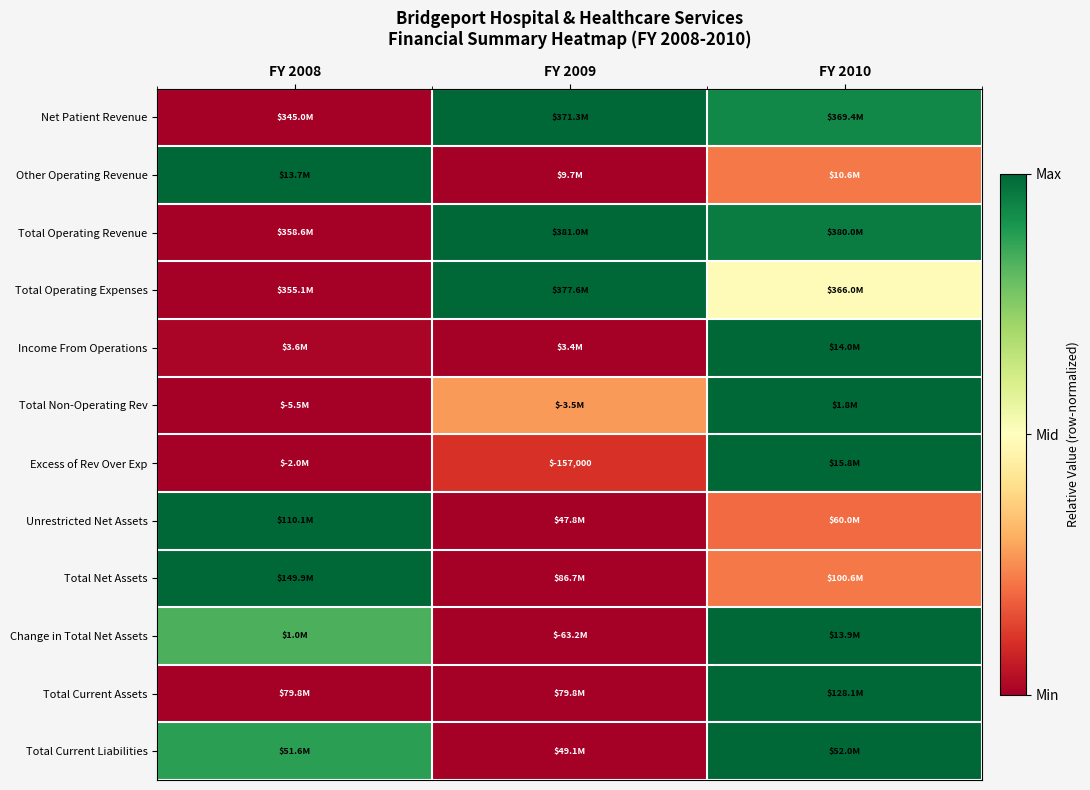

At which category is the sum across all series the highest?

FY 2010